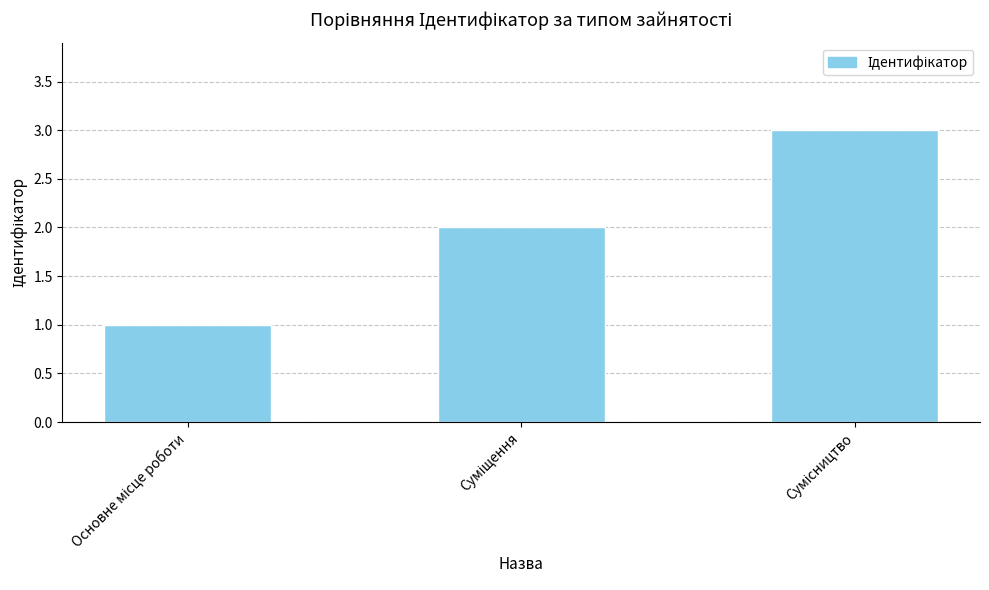

What is the greatest value displayed?

3